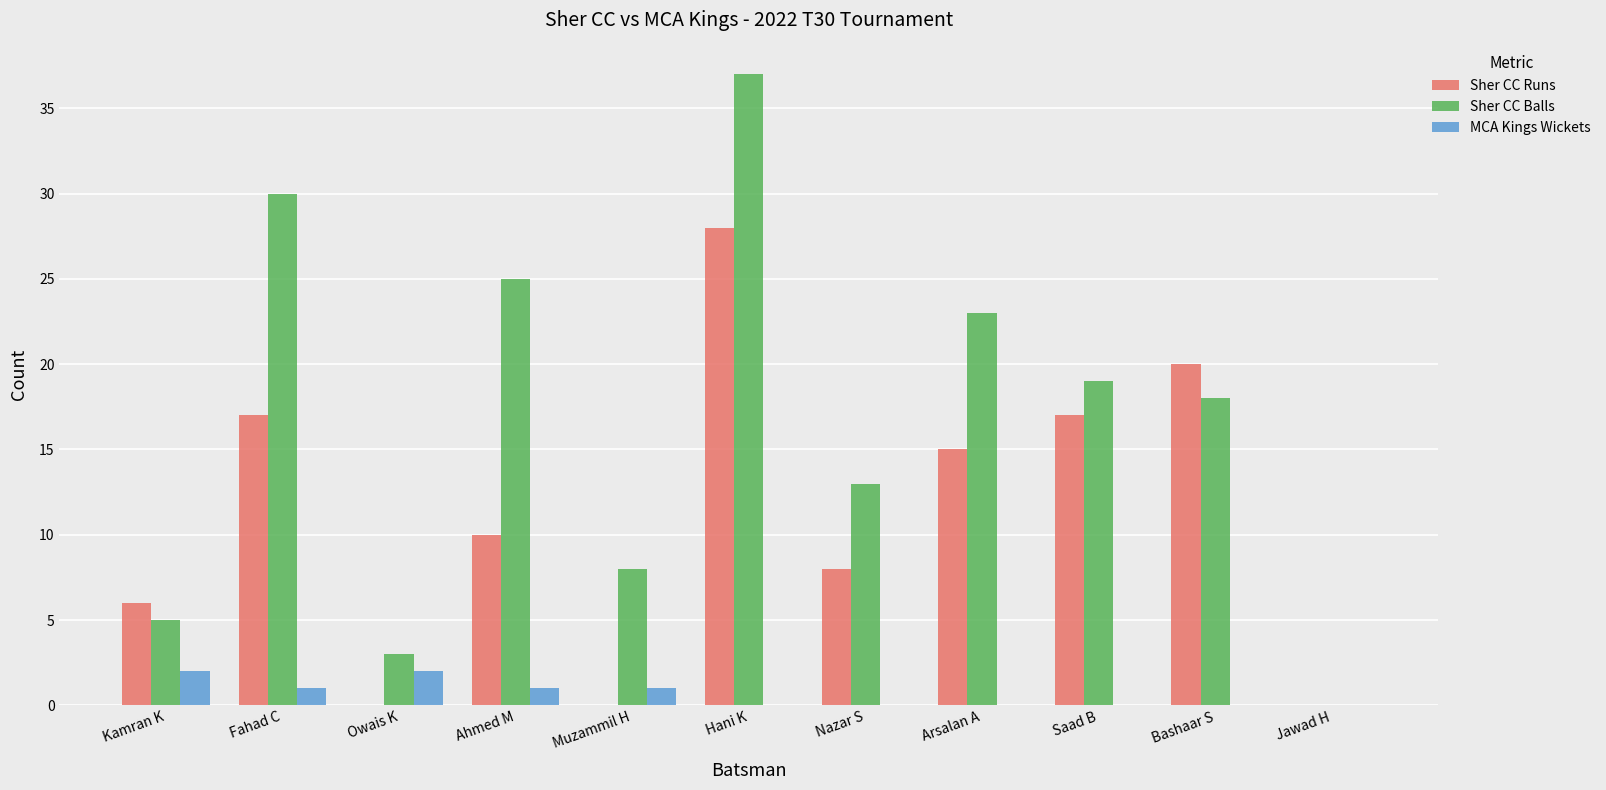

Where is Sher CC Balls nearest to the value 18?

Bashaar S